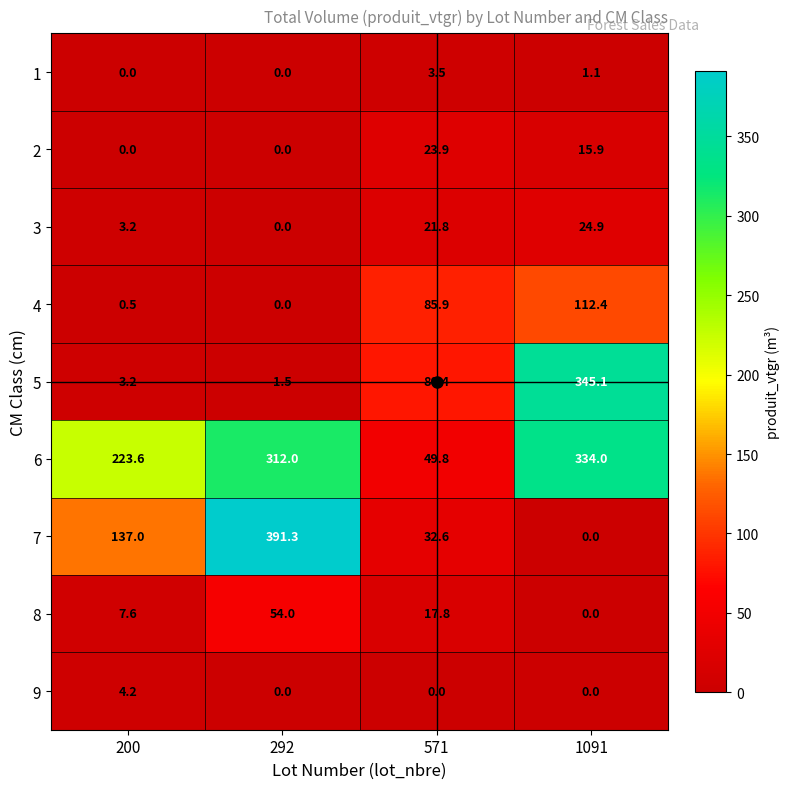

What is the difference between the second highest and second lowest values in the 6 series?

88.4